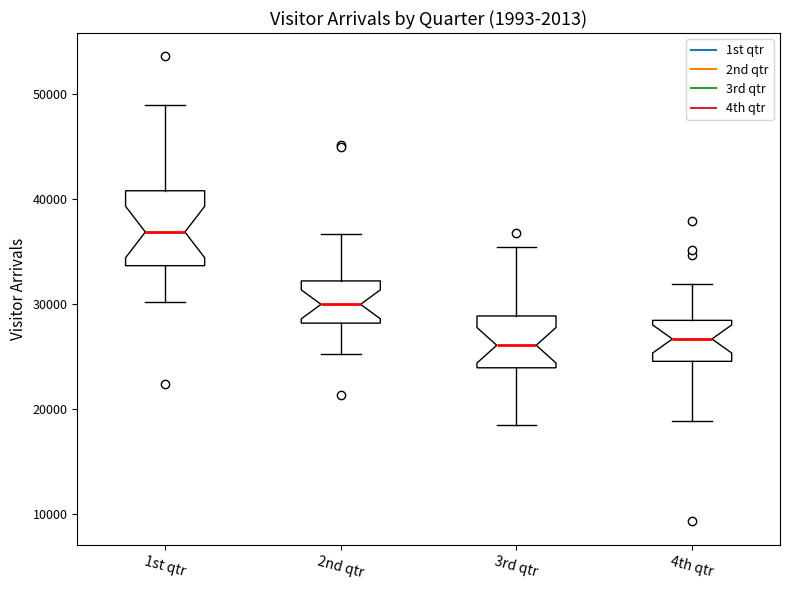

Comparing the boxes themselves (not the whiskers), which one is the tallest?

1st qtr